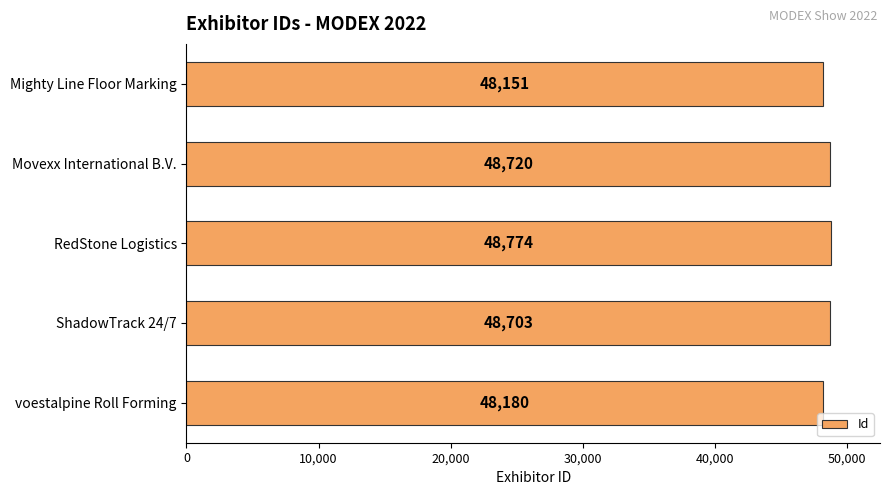

List the labels in order of value, largest first.

RedStone Logistics, Movexx International B.V., ShadowTrack 24/7, voestalpine Roll Forming, Mighty Line Floor Marking